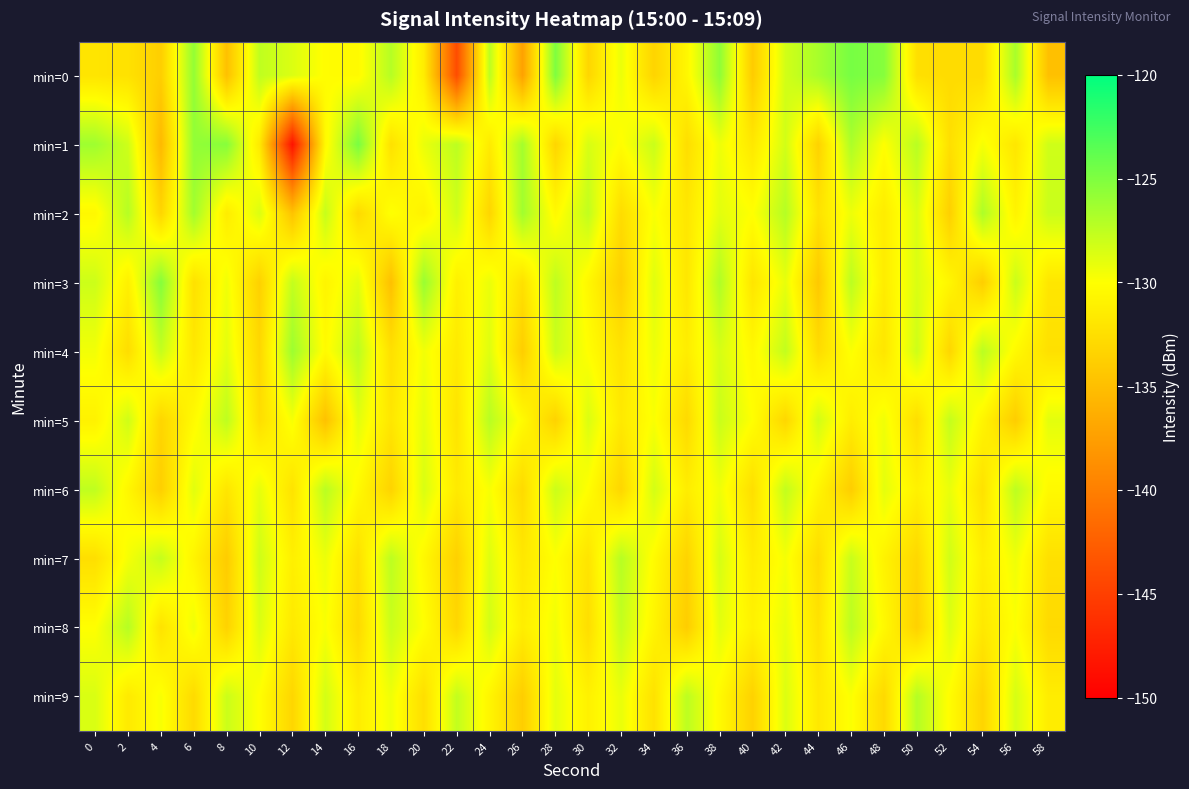

What is the smallest value displayed?

-148.5